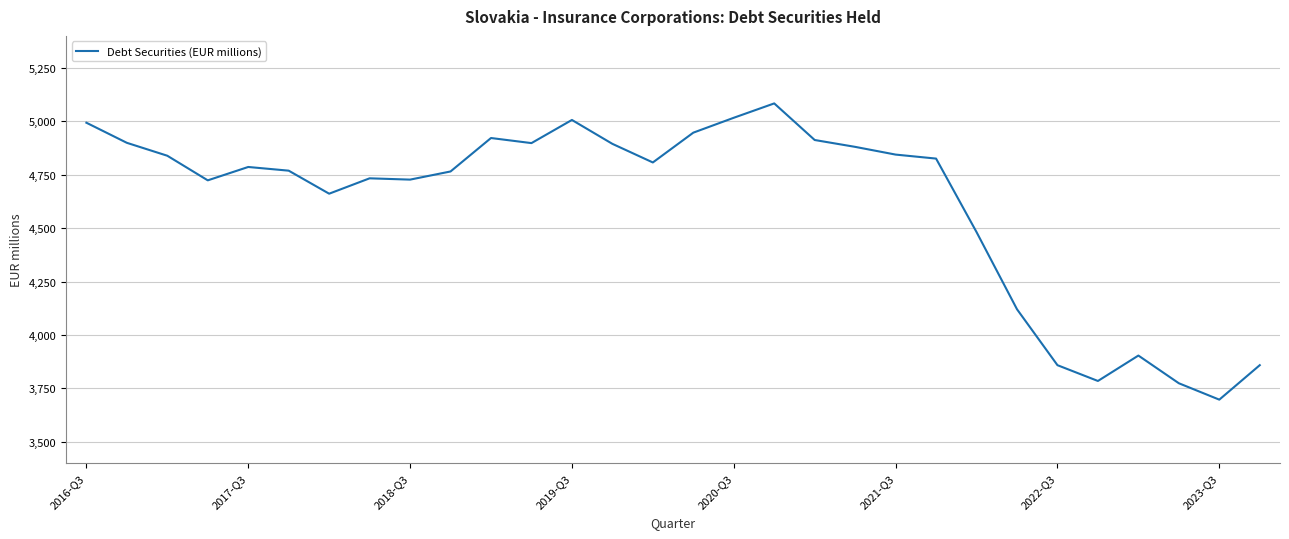

What is the maximum value shown in the chart?

5084.0